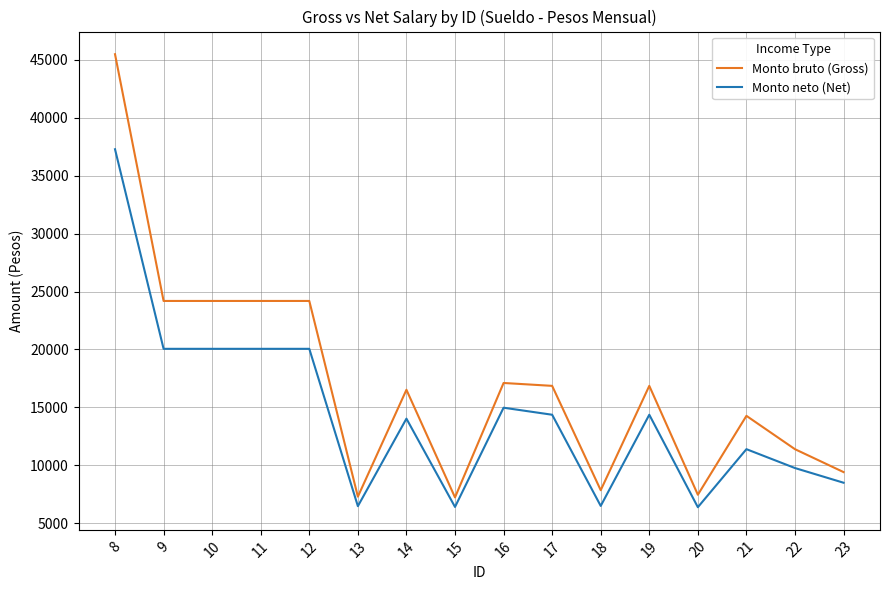

Rank the series by their average value, from lowest to highest.

Monto neto (Net), Monto bruto (Gross)